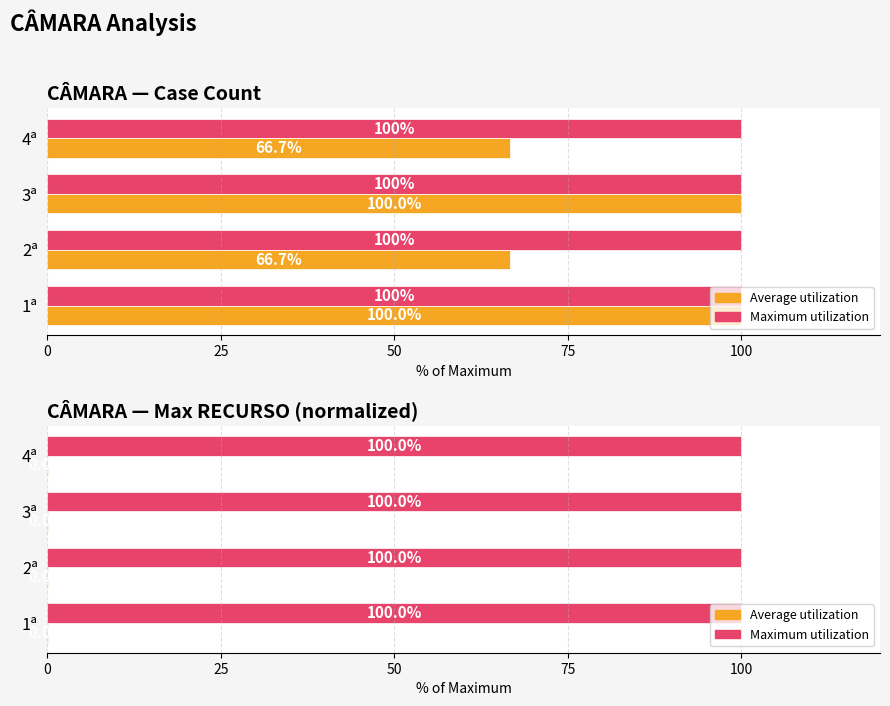

Between 1ª and 3ª, which is larger?

3ª